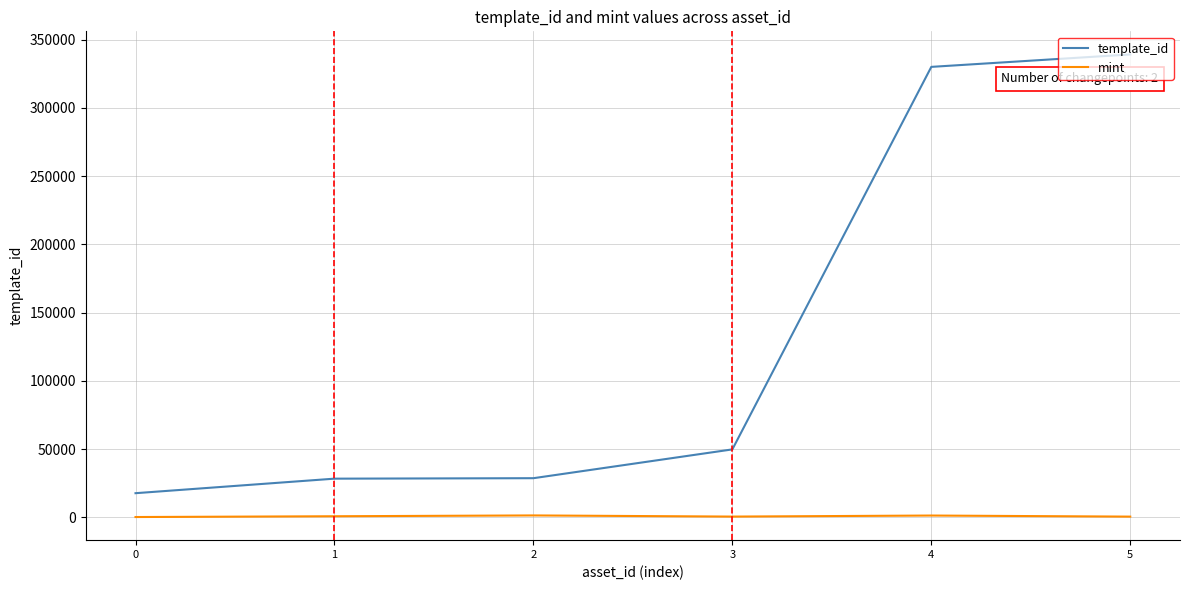

List the series in order of their overall mean, highest first.

template_id, mint